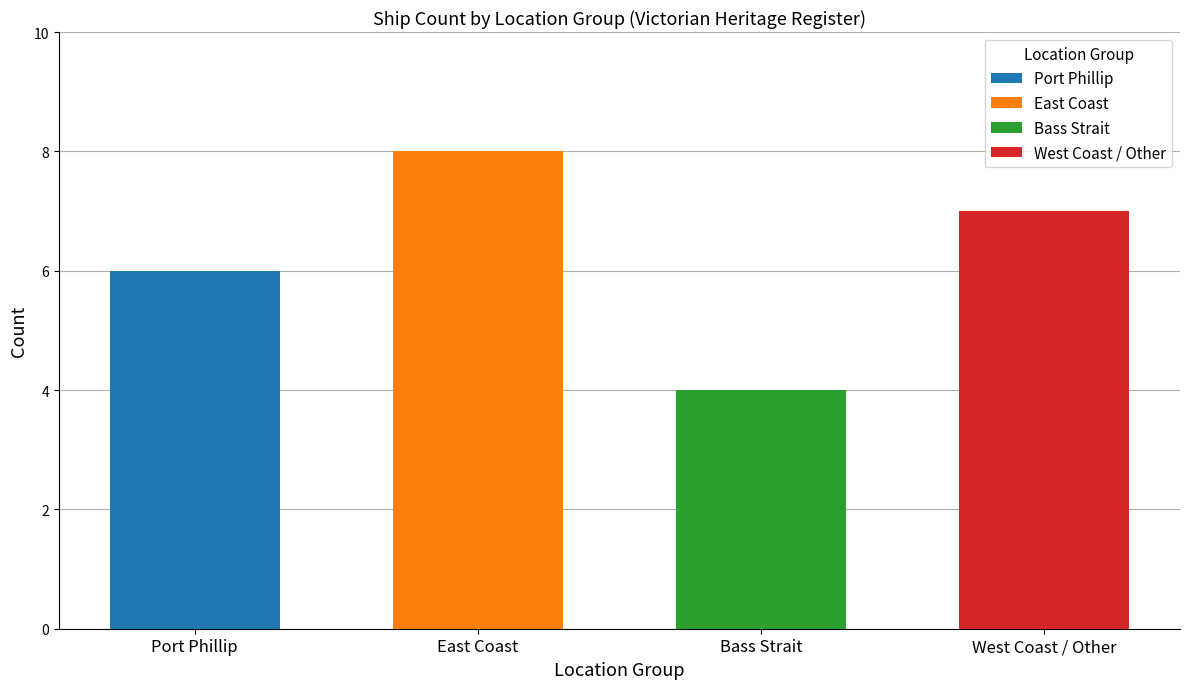

Which series has the widest spread of values?

East Coast